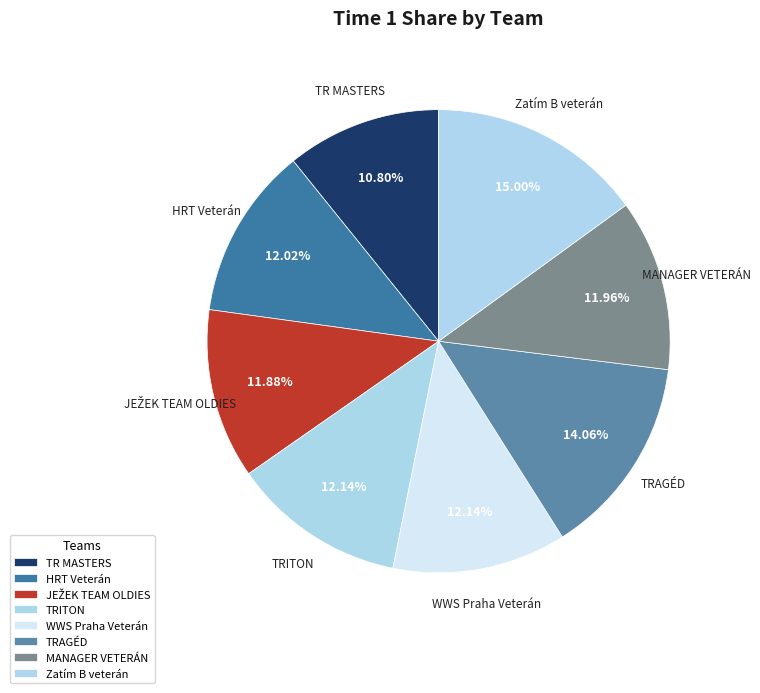

The TRAGÉD slice represents 14% of the pie. True or false?

True